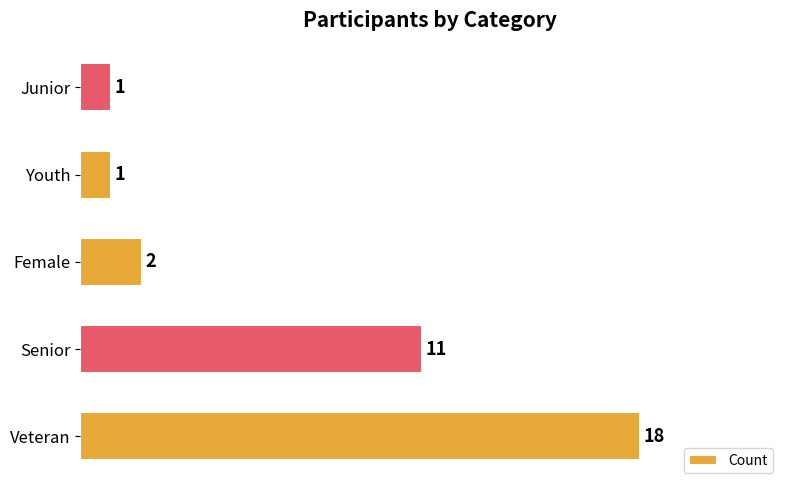

What is the ratio of the value at Youth to the value at Junior?

1.0